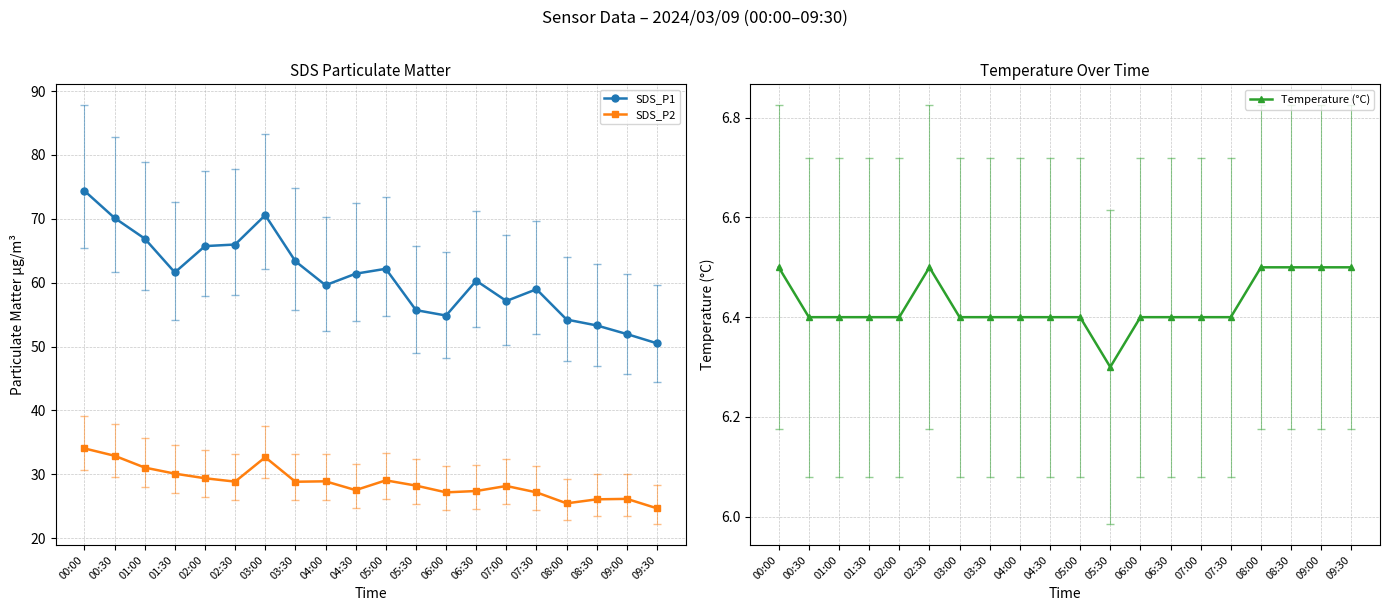

Reading left to right, what are all the values shown in this chart?

SDS_P1: 00:00=74.4	00:30=70.1	01:00=66.9	01:30=61.6	02:00=65.7	02:30=66.0	03:00=70.6	03:30=63.4	04:00=59.6	04:30=61.4	05:00=62.2	05:30=55.7	06:00=54.9	06:30=60.3	07:00=57.1	07:30=59.0	08:00=54.2	08:30=53.3	09:00=52.0	09:30=50.5
SDS_P2: 00:00=34.0	00:30=32.9	01:00=31.1	01:30=30.1	02:00=29.4	02:30=28.9	03:00=32.7	03:30=28.8	04:00=28.9	04:30=27.5	05:00=29.1	05:30=28.2	06:00=27.2	06:30=27.4	07:00=28.2	07:30=27.2	08:00=25.4	08:30=26.1	09:00=26.1	09:30=24.7
Temperature (°C): 00:00=6.5	00:30=6.4	01:00=6.4	01:30=6.4	02:00=6.4	02:30=6.5	03:00=6.4	03:30=6.4	04:00=6.4	04:30=6.4	05:00=6.4	05:30=6.3	06:00=6.4	06:30=6.4	07:00=6.4	07:30=6.4	08:00=6.5	08:30=6.5	09:00=6.5	09:30=6.5